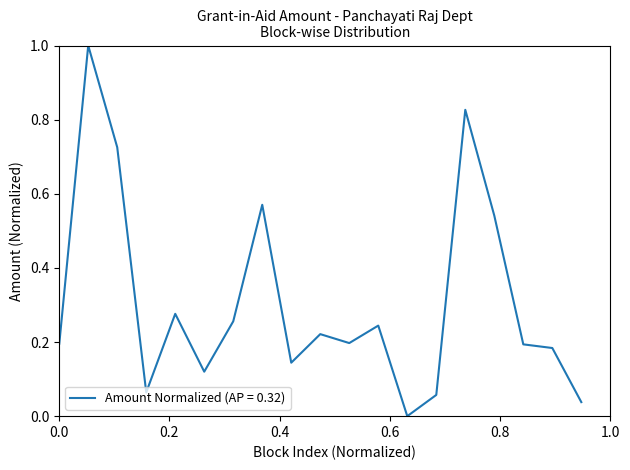

What is the difference between the maximum and minimum values?

1.0